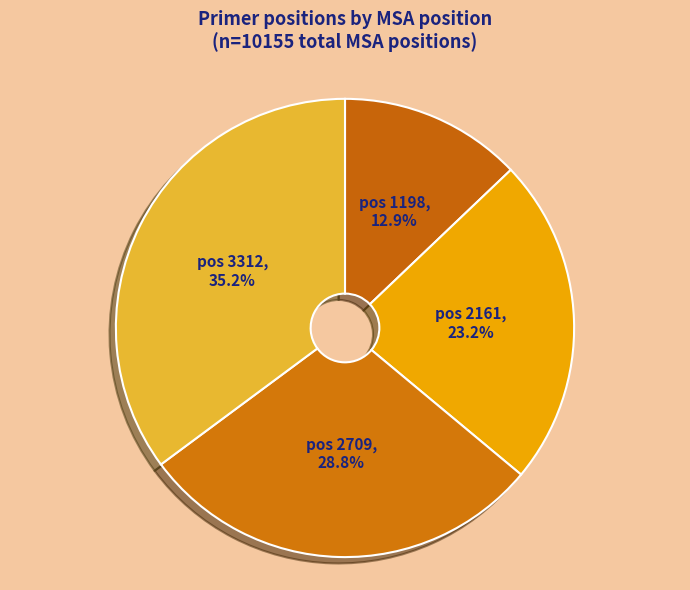

Which has a higher value, pos 1198 or pos 2161?

pos 2161